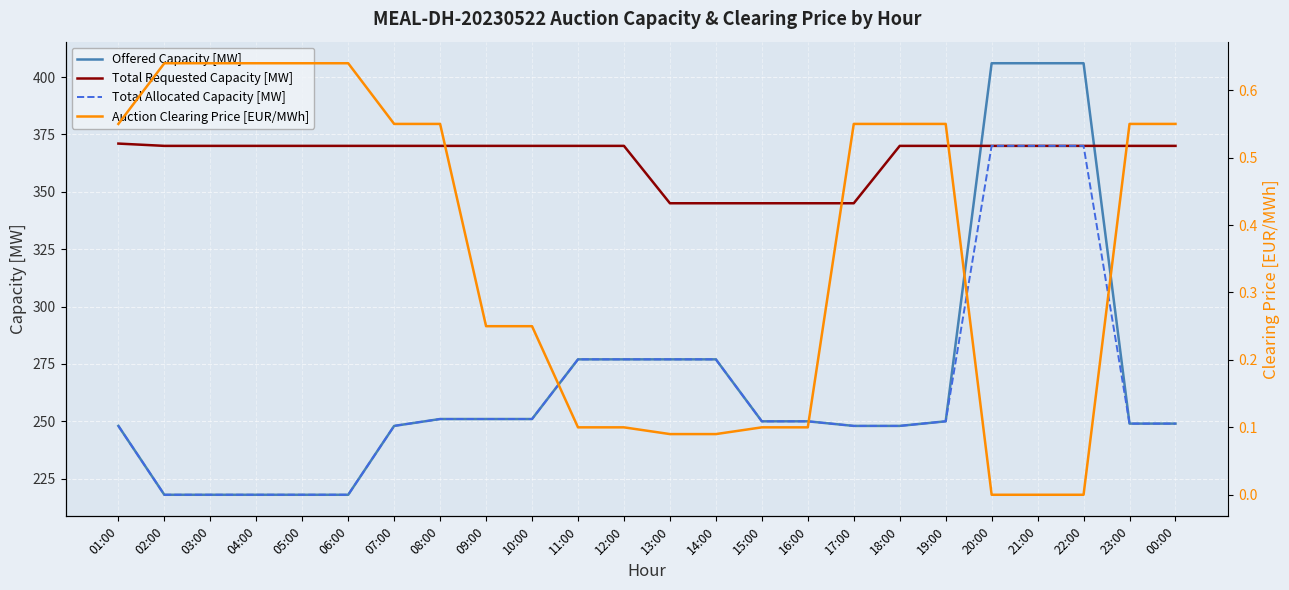

True or false: Total Allocated Capacity [MW] and Offered Capacity [MW] cross at least once.

False